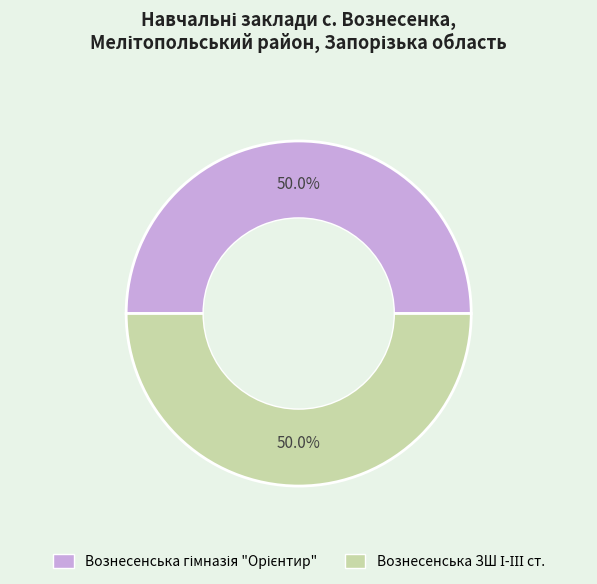

To the nearest percent, what portion does Вознесенська гімназія "Орієнтир" represent?

50%